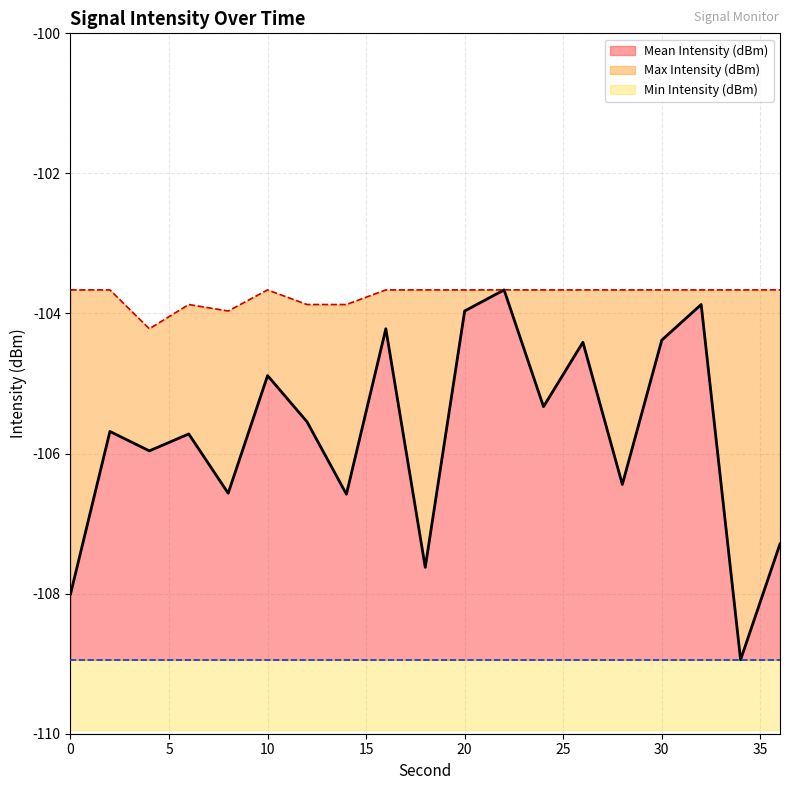

How many categories are shown in the chart?

19